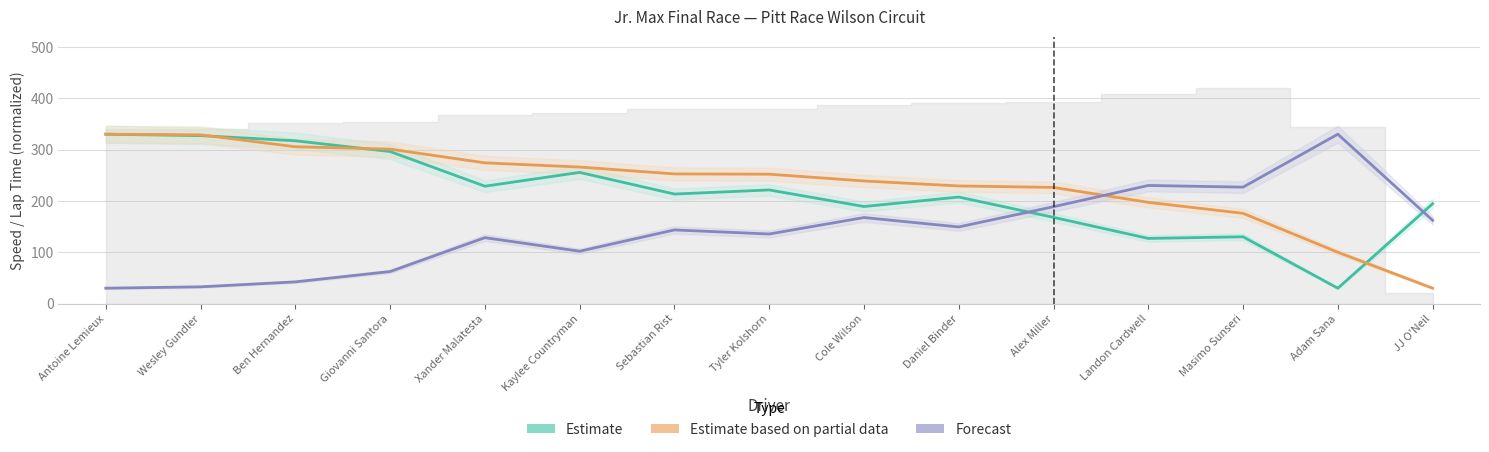

What are all the series names shown in the legend?

Estimate, Estimate based on partial data, Forecast